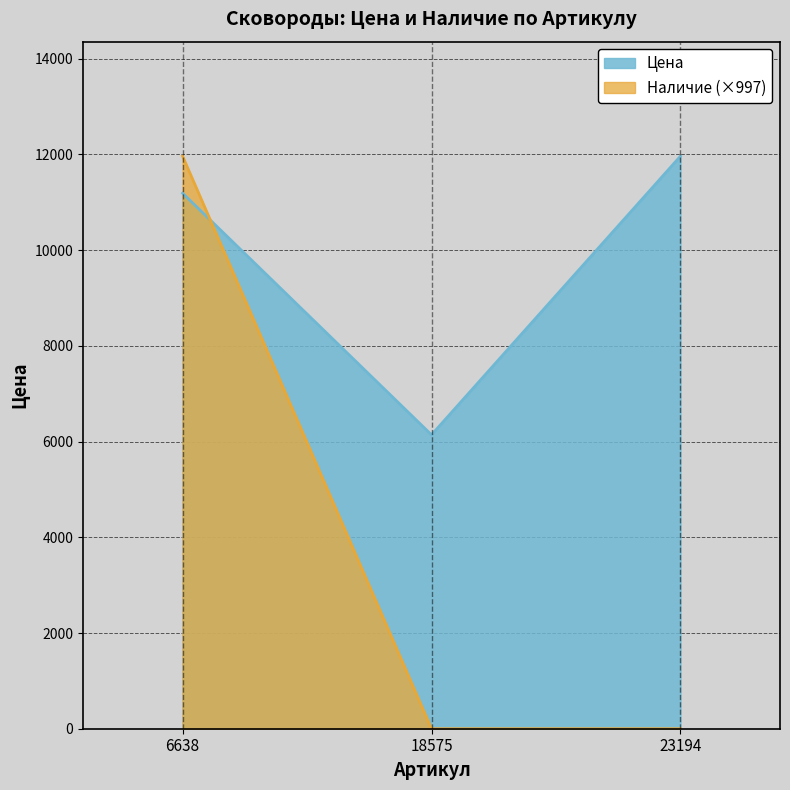

Reading left to right, extract all data points from this chart.

Цена: 6638=11190	18575=6141	23194=11963
Наличие: 6638=11963	18575=0	23194=0